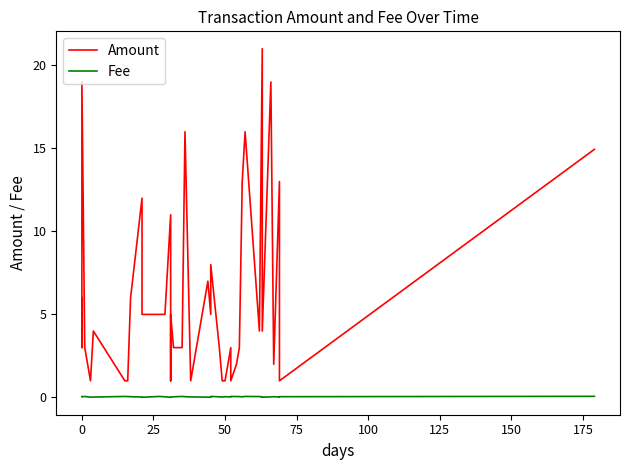

True or false: Fee and Amount cross at least once.

False